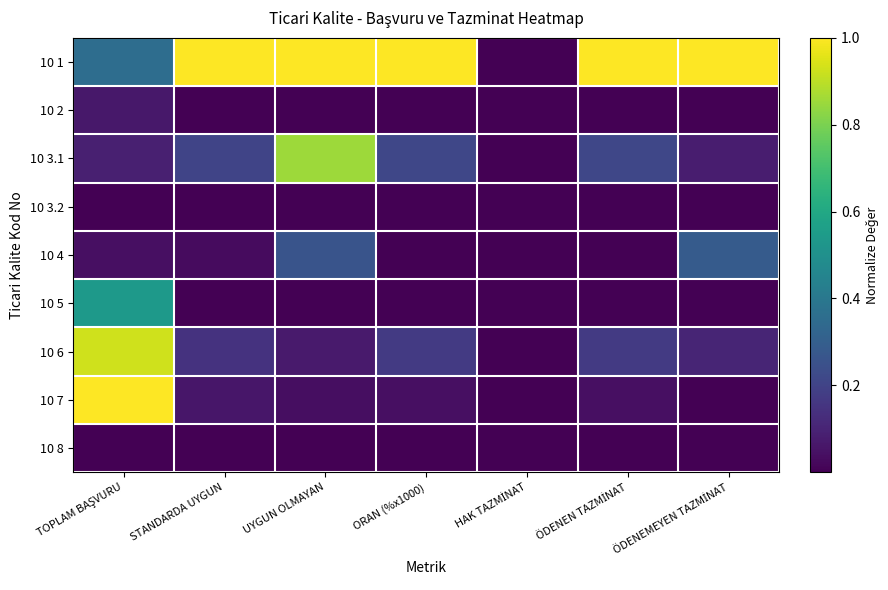

Between TOPLAM BAŞVURU and HAK TAZMİNAT, which series saw the biggest shift?

10 7